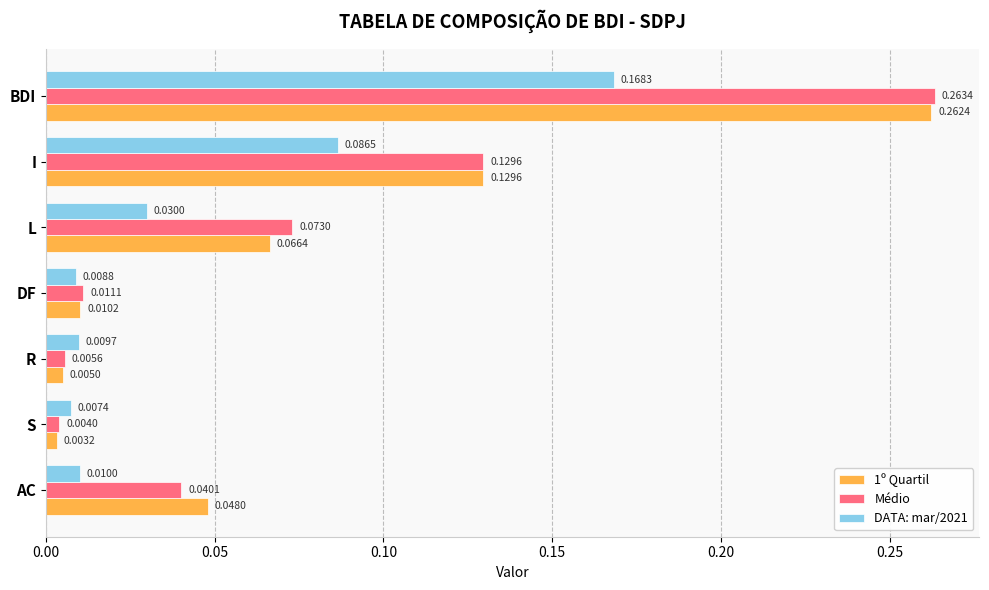

What is the total value across all series at BDI?

0.7